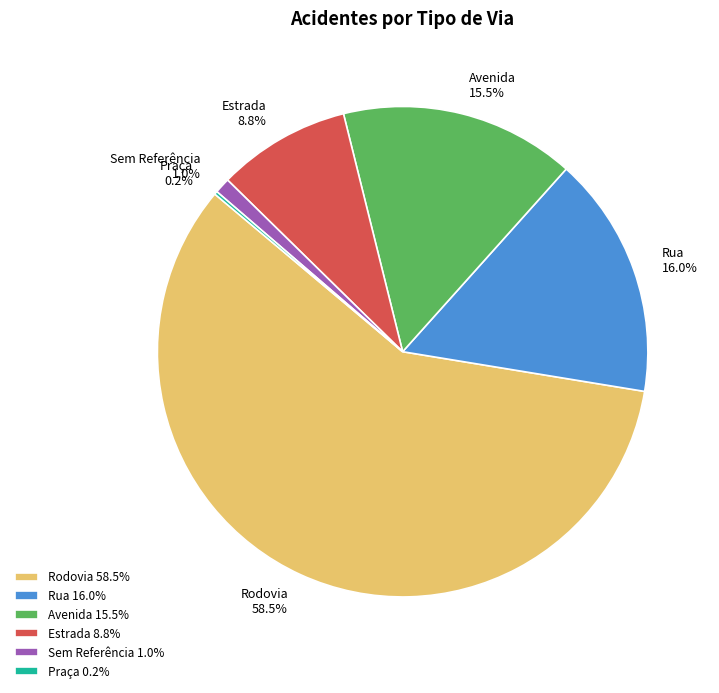

To the nearest percent, what is the difference between the largest and smallest slice percentages?

58%